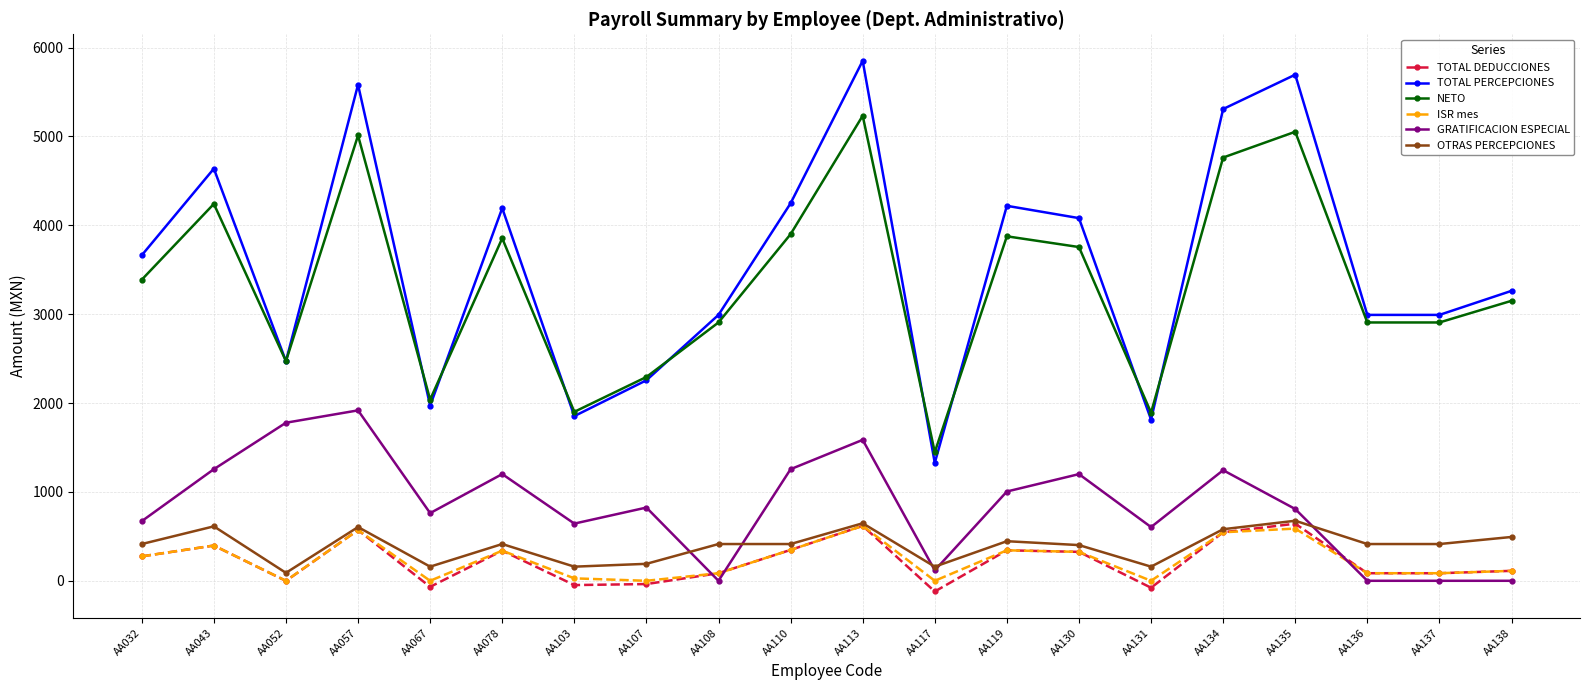

Where does the NETO series first go above 3388?

AA032